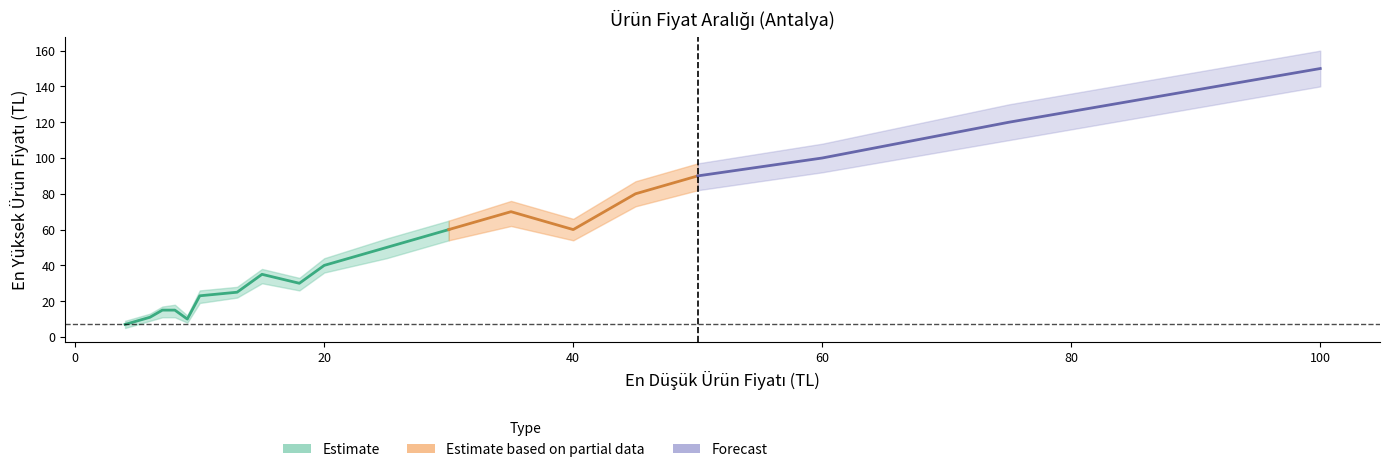

True or false: En Yüksek Ürün Fiyatı has more than 1 interior local peaks.

True